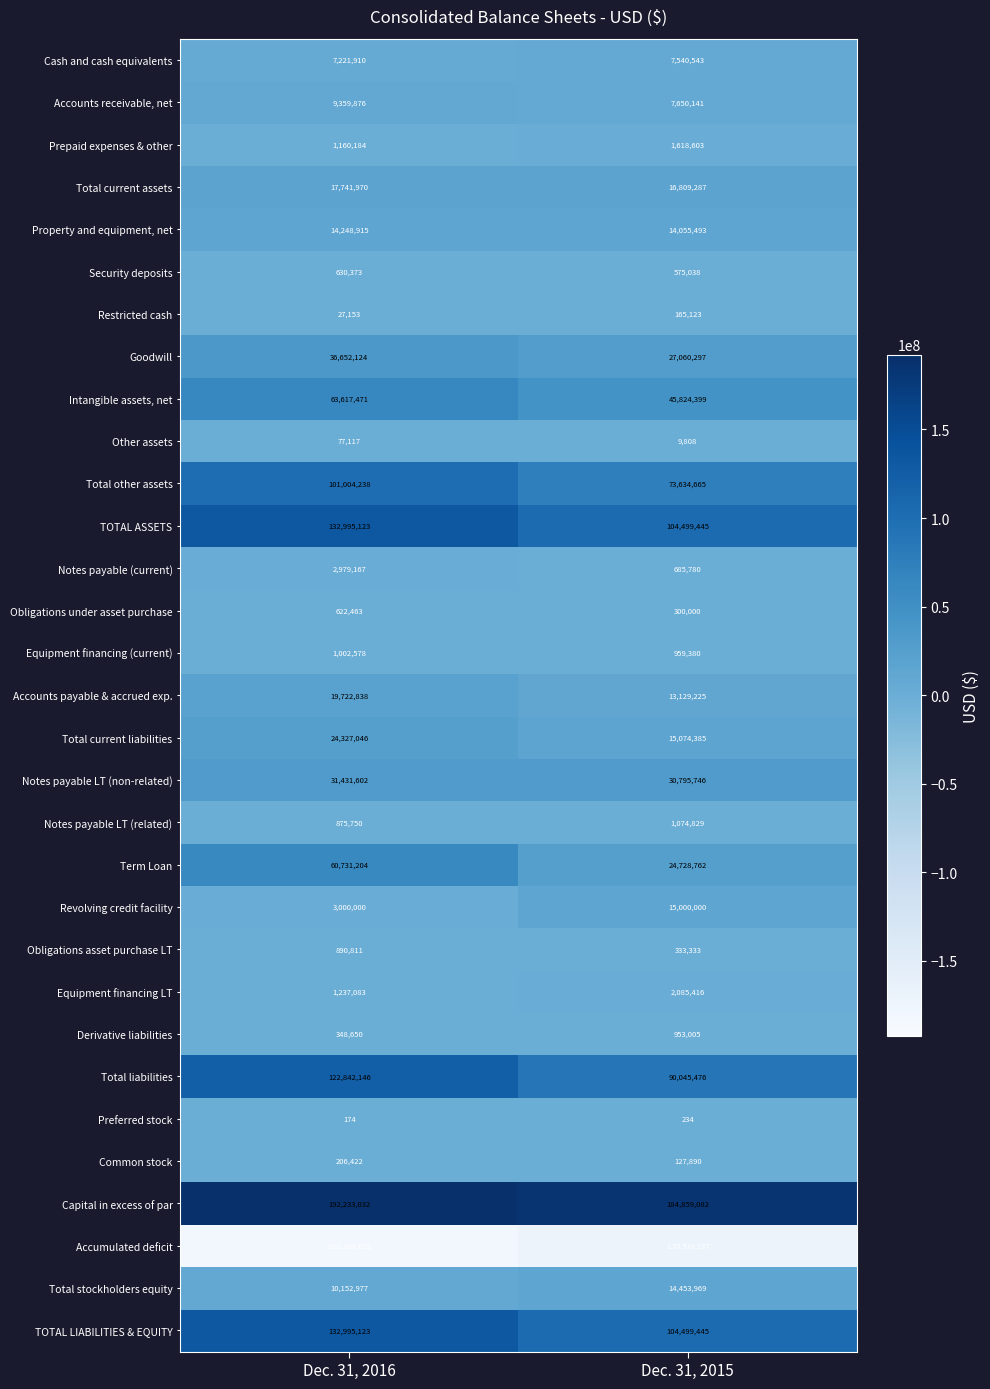

True or false: TOTAL LIABILITIES & EQUITY has a value of 132995123 at Dec. 31, 2016.

True